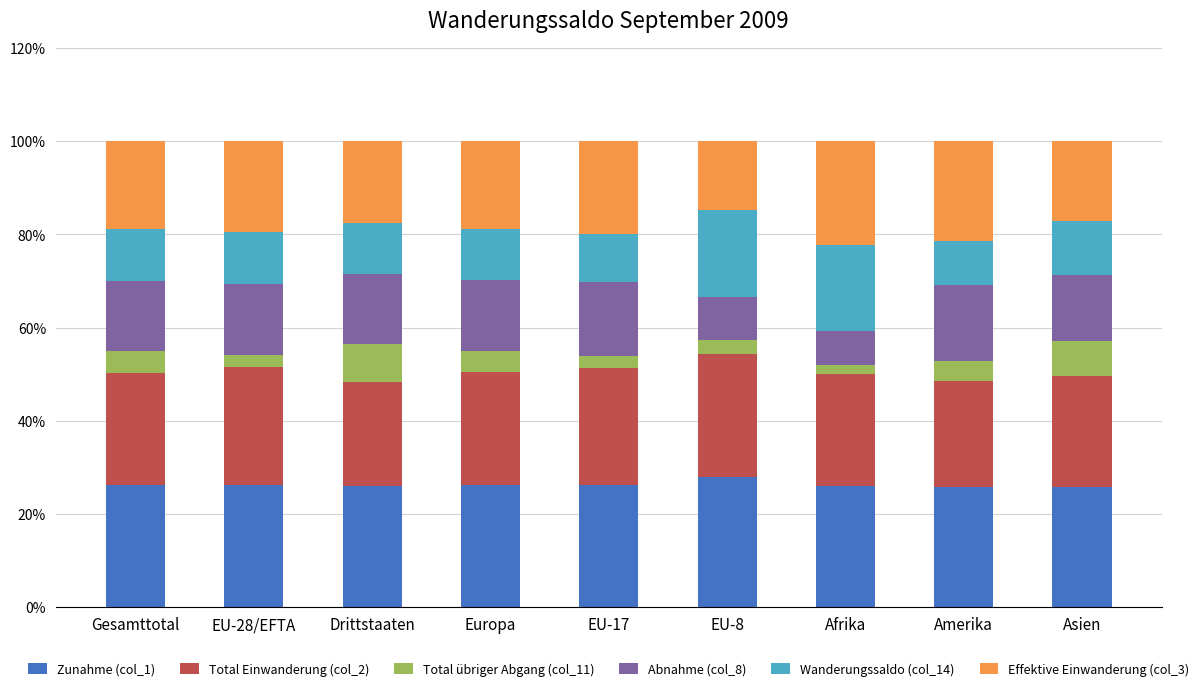

How many series are shown in this chart?

6